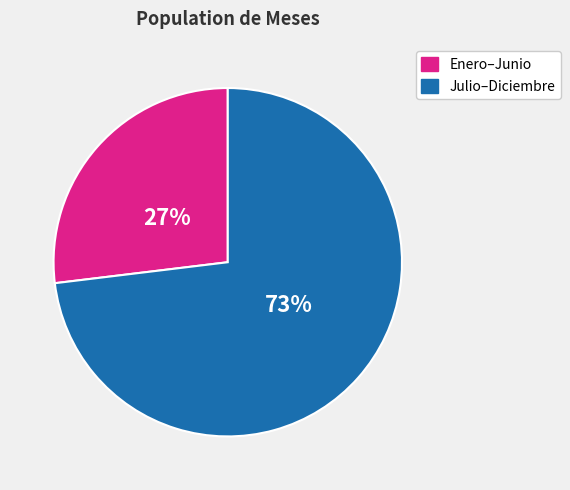

To the nearest percent, what is the average slice percentage?

50%